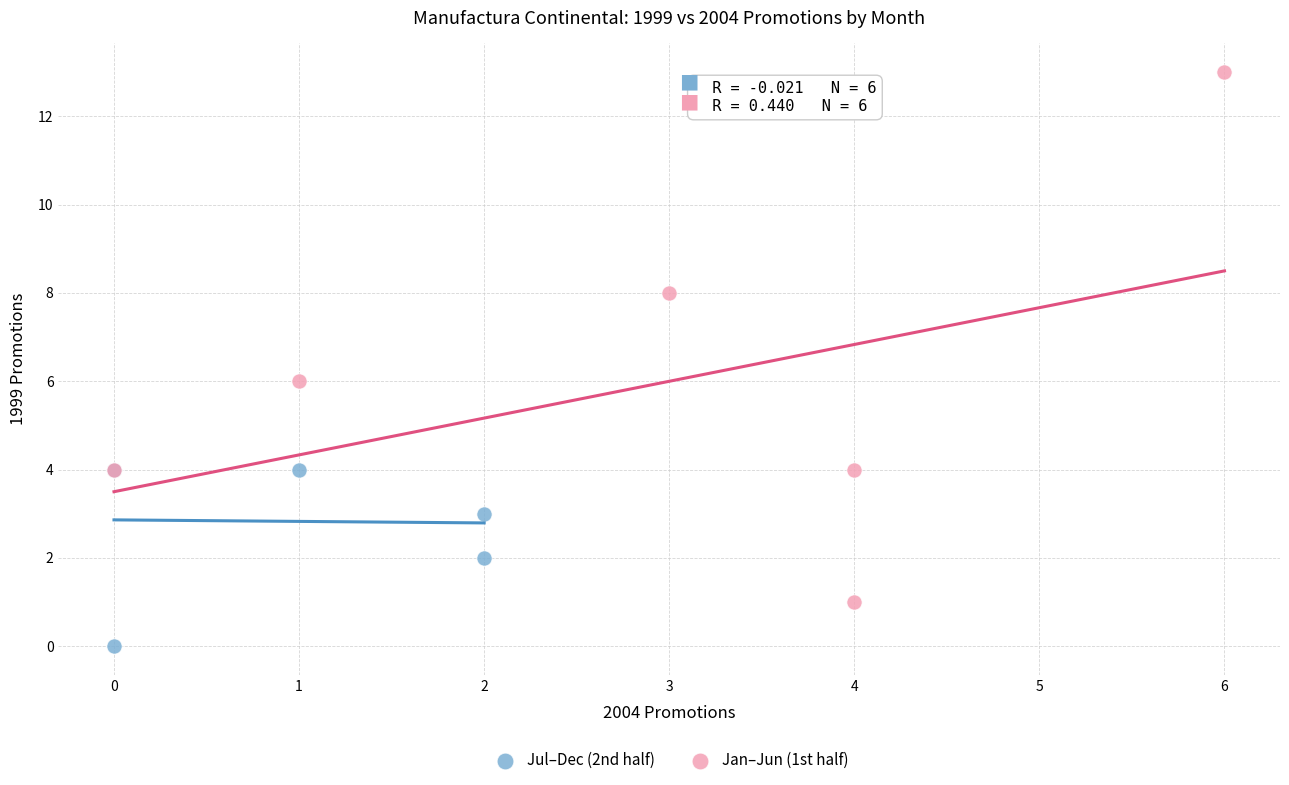

What are all the series names shown in the legend?

Jul–Dec (2nd half), Jan–Jun (1st half)